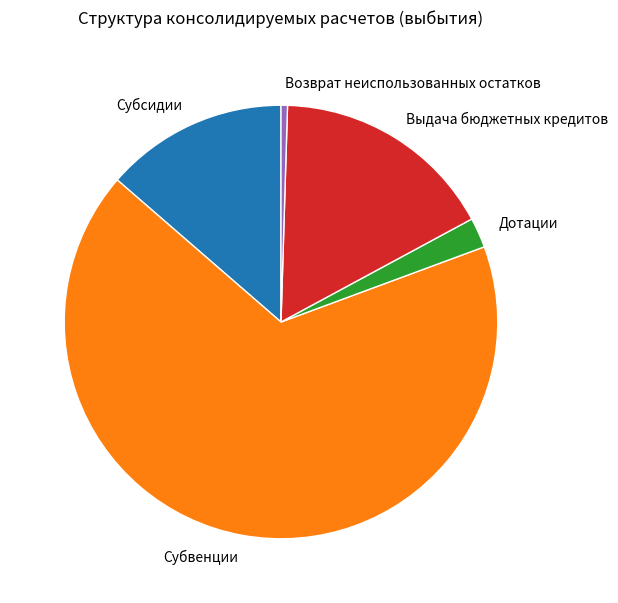

Does Субвенции represent more than half of the total?

Yes